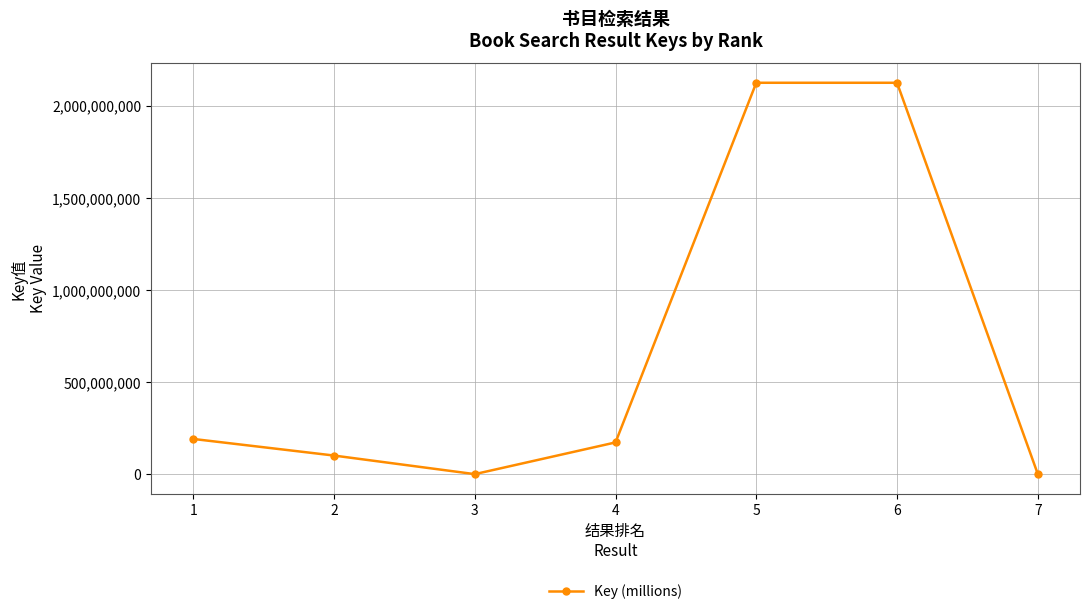

How many distinct data groups are displayed?

1